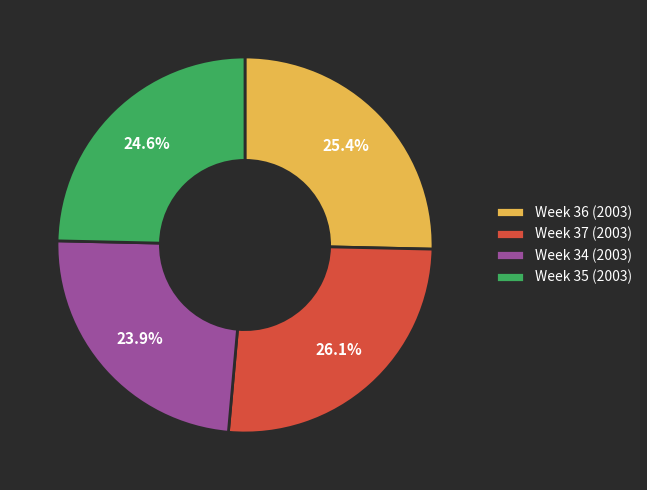

Does Week 34 (2003) account for over 50% of the chart?

No